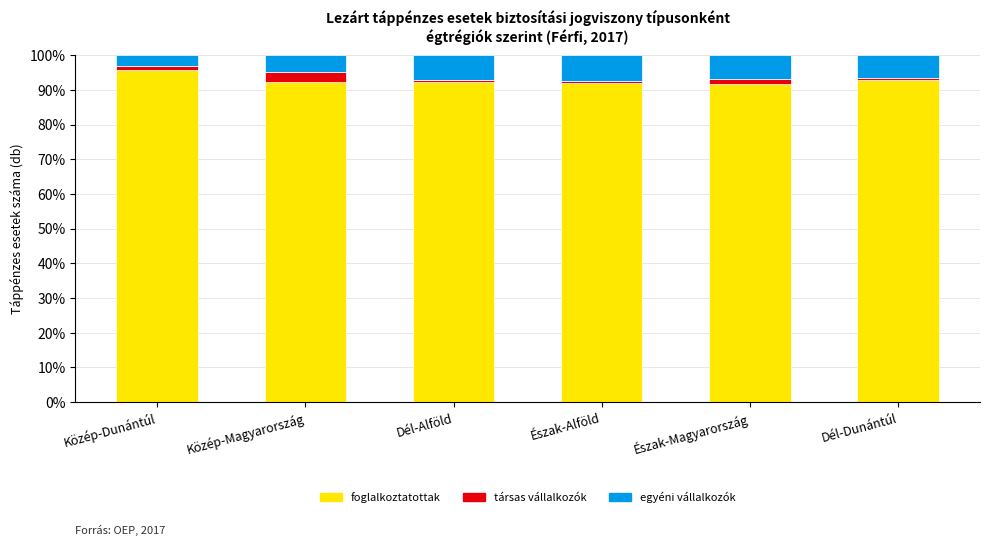

What value does the foglalkoztatottak series have at Közép-Magyarország?

92.3